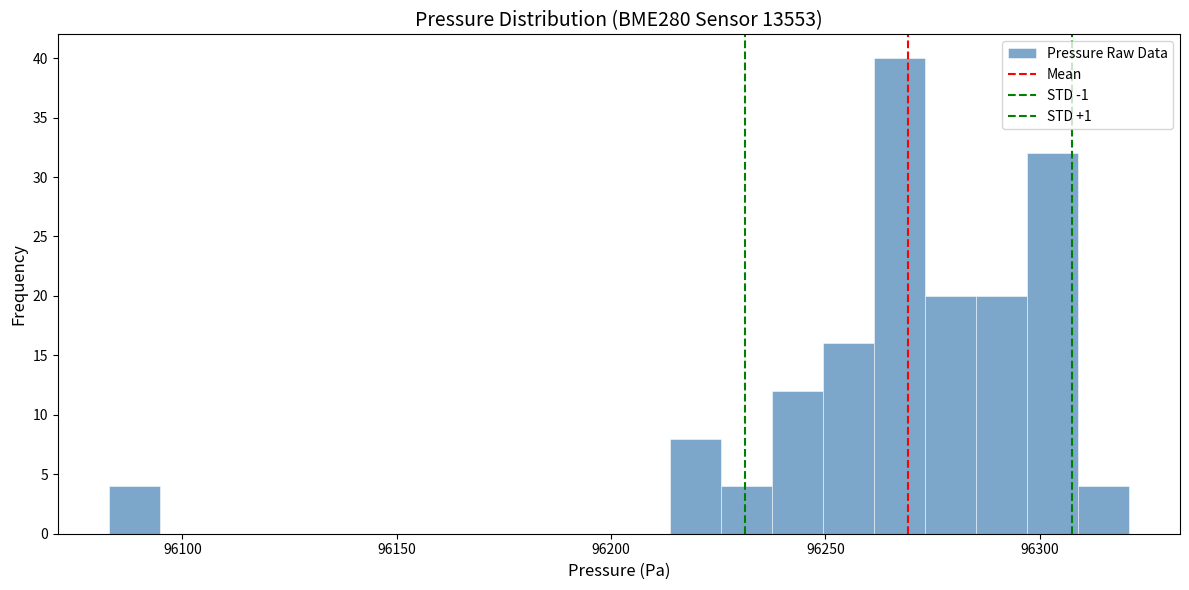

Read against the x-axis, roughly where is the centre of the tallest bar?

96265